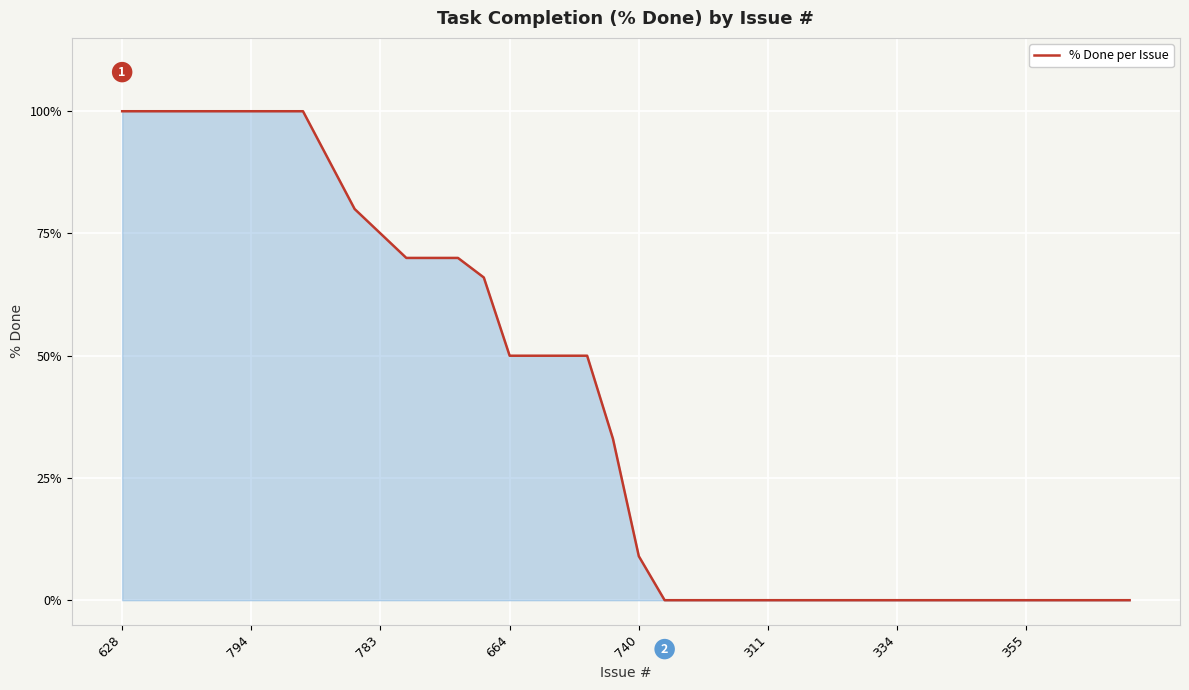

What is the average value?

39